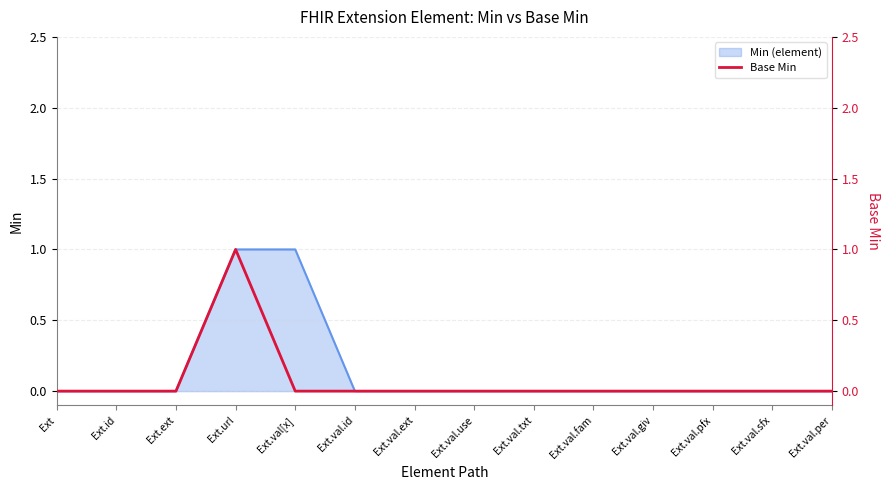

Does the chart have visible grid lines?

Yes